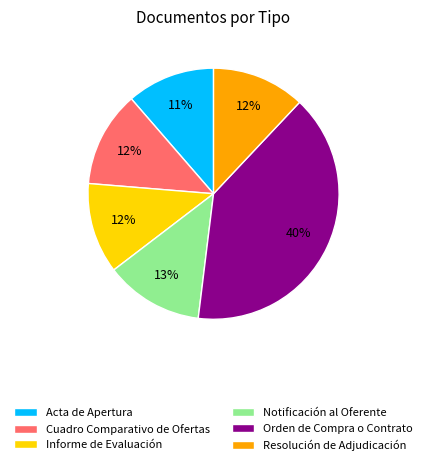

Is the sum of Orden de Compra o Contrato and Cuadro Comparativo de Ofertas greater than half?

Yes